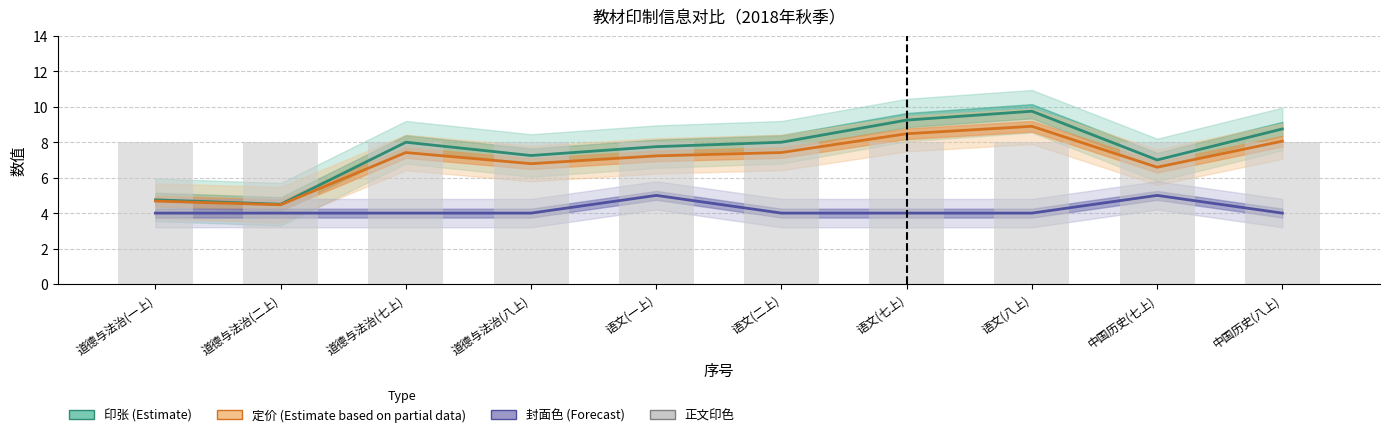

What is the average value of the 印张 (Estimate) series?

7.5